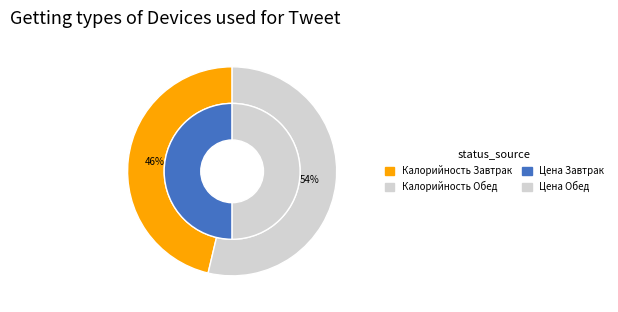

Which series changed the most between Завтрак and Обед?

Калорийность